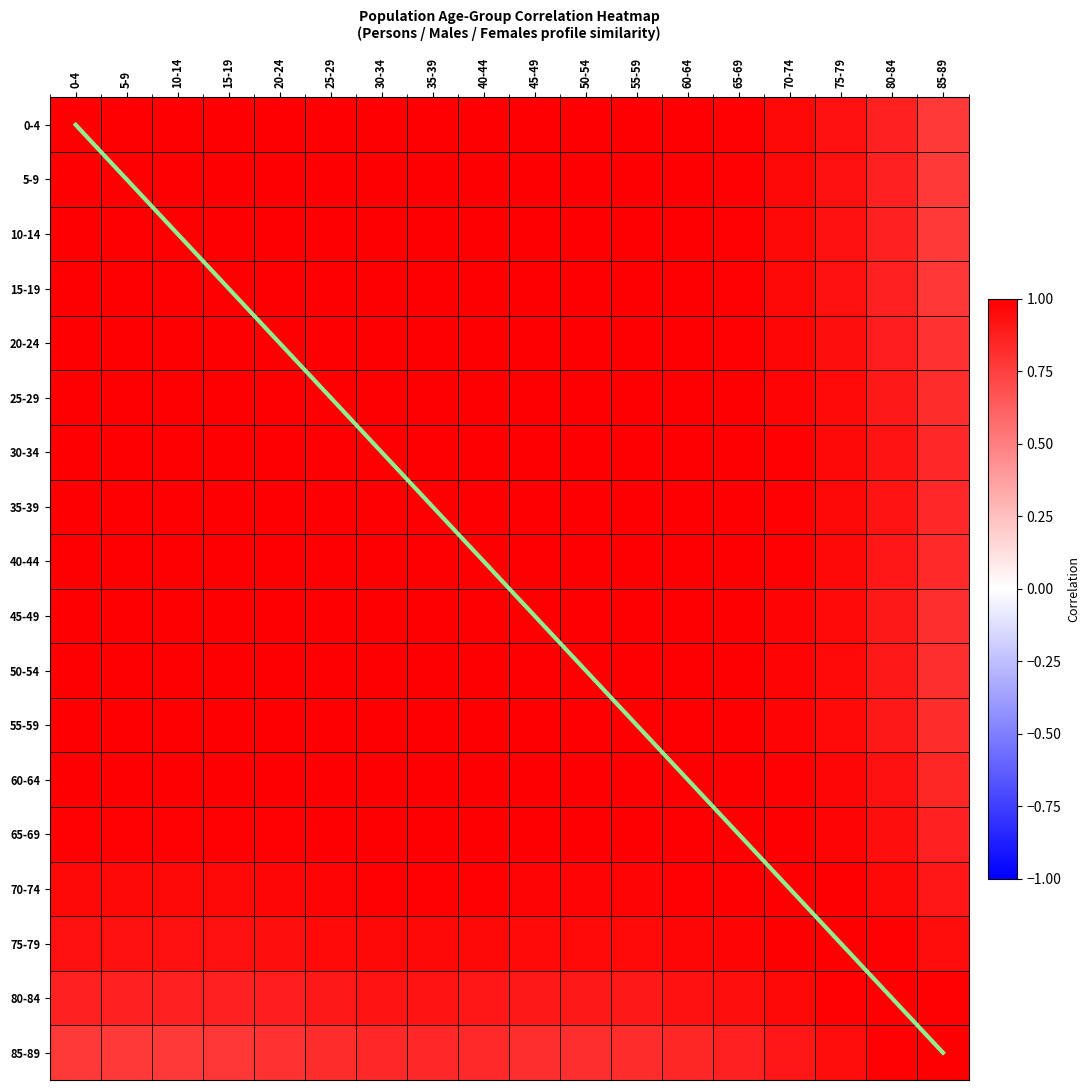

How many categories are shown in the chart?

18